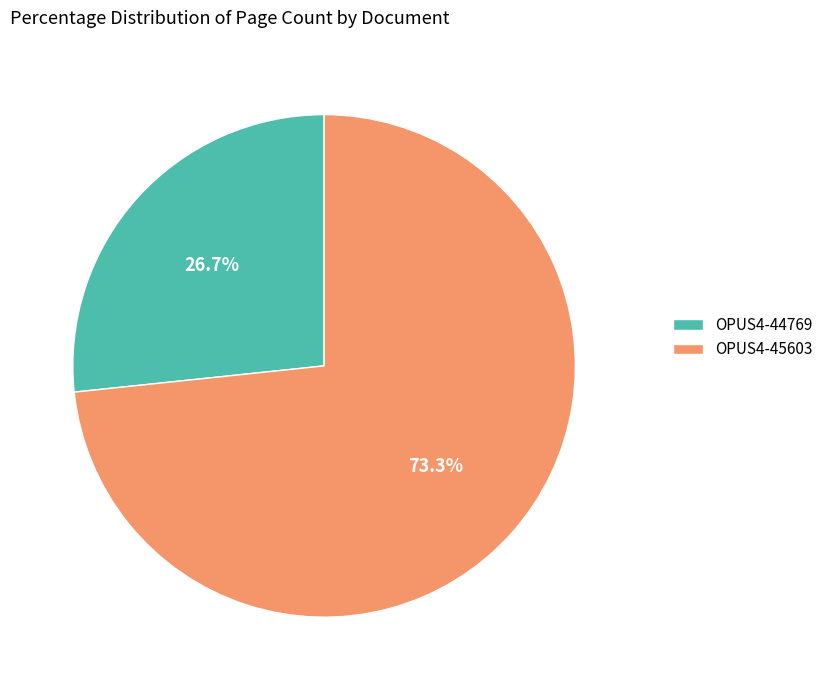

Does OPUS4-44769 represent more than half of the total?

No